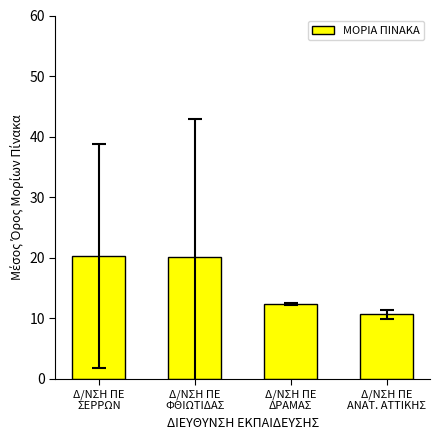

Reading left to right, extract all data points from this chart.

Δ/ΝΣΗ ΠΕ
ΣΕΡΡΩΝ=20.2	Δ/ΝΣΗ ΠΕ
ΦΘΙΩΤΙΔΑΣ=20.2	Δ/ΝΣΗ ΠΕ
ΔΡΑΜΑΣ=12.4	Δ/ΝΣΗ ΠΕ
ΑΝΑΤ. ΑΤΤΙΚΗΣ=10.7